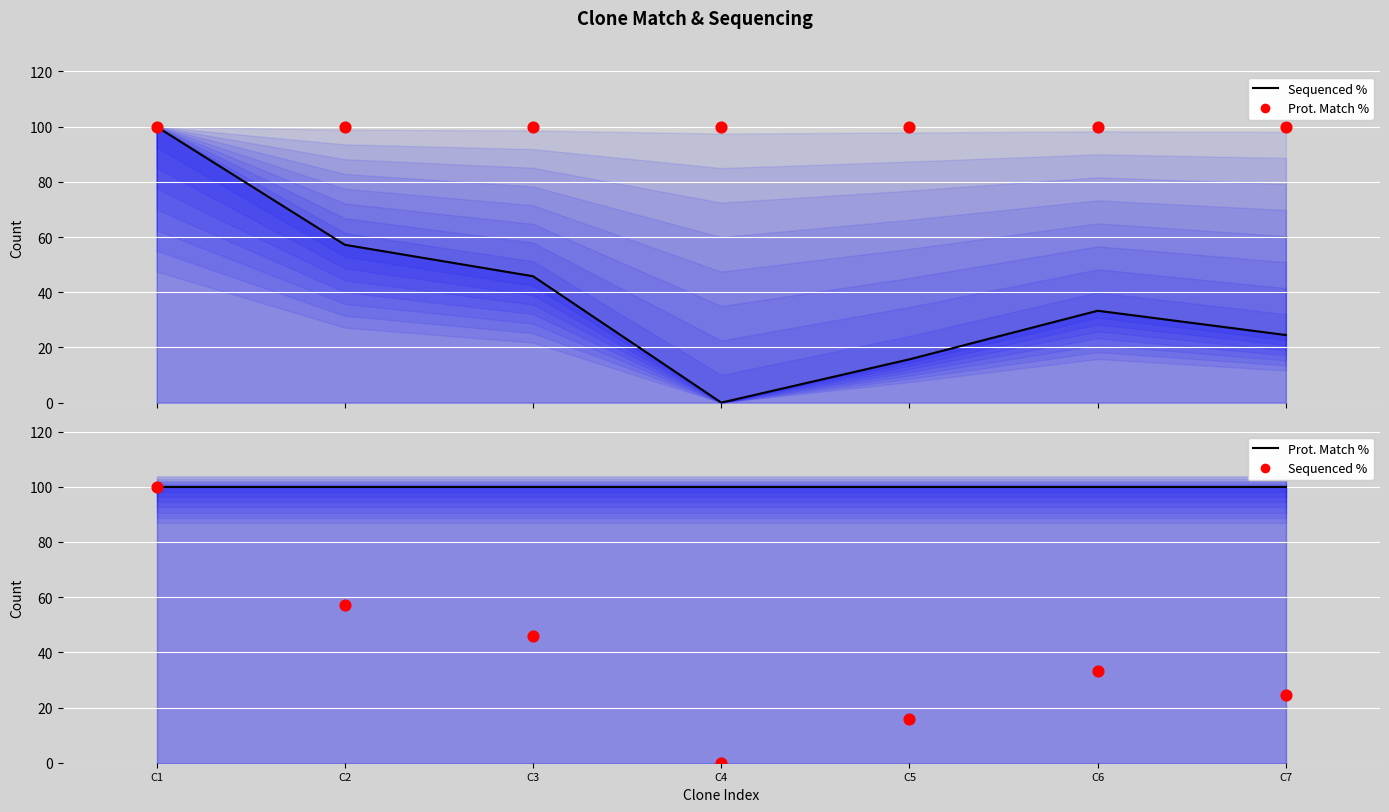

Is the value of Sequenced % at C6 greater than the value of Prot. Match % at C5?

No